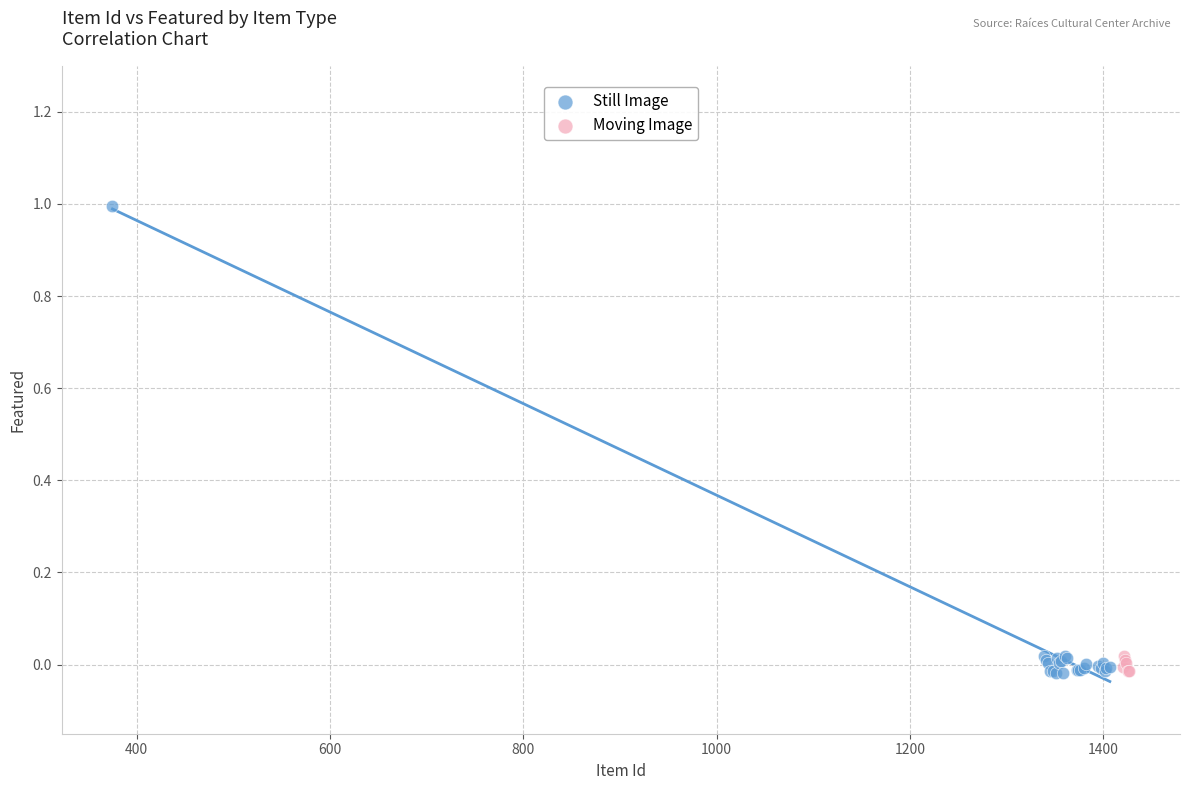

Which series has the largest Y range (max minus min)?

Still Image